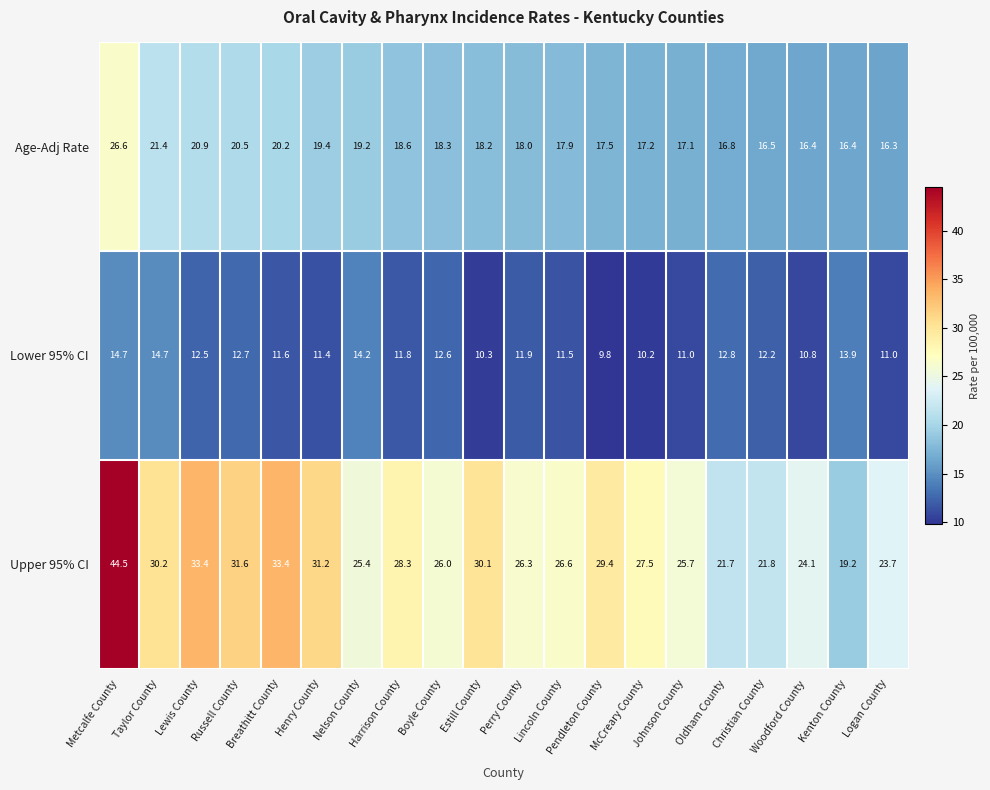

Rank the series by their average value, from highest to lowest.

Upper 95% CI, Age-Adj Rate, Lower 95% CI